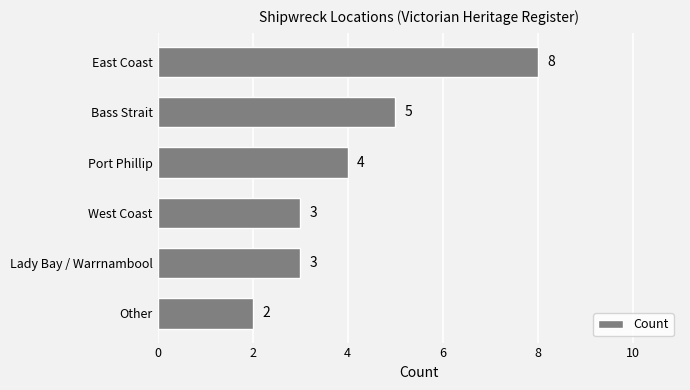

Reading bottom to top, extract all data points from this chart.

2	3	3	4	5	8